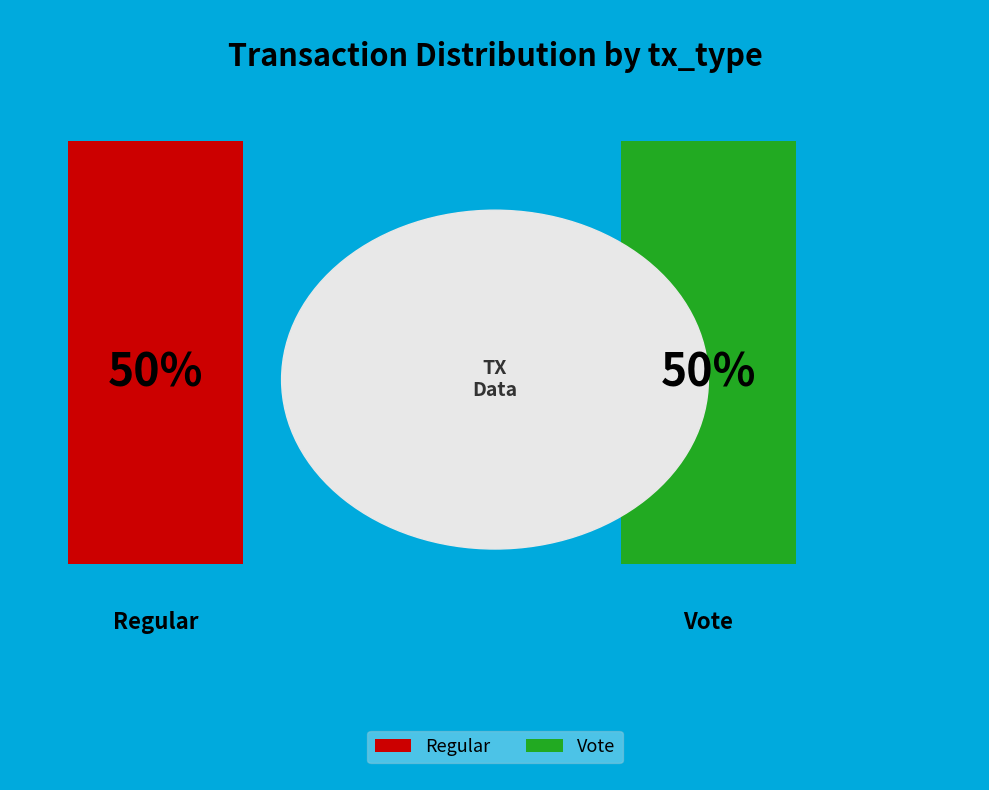

True or false: Regular accounts for 36% of the total.

False